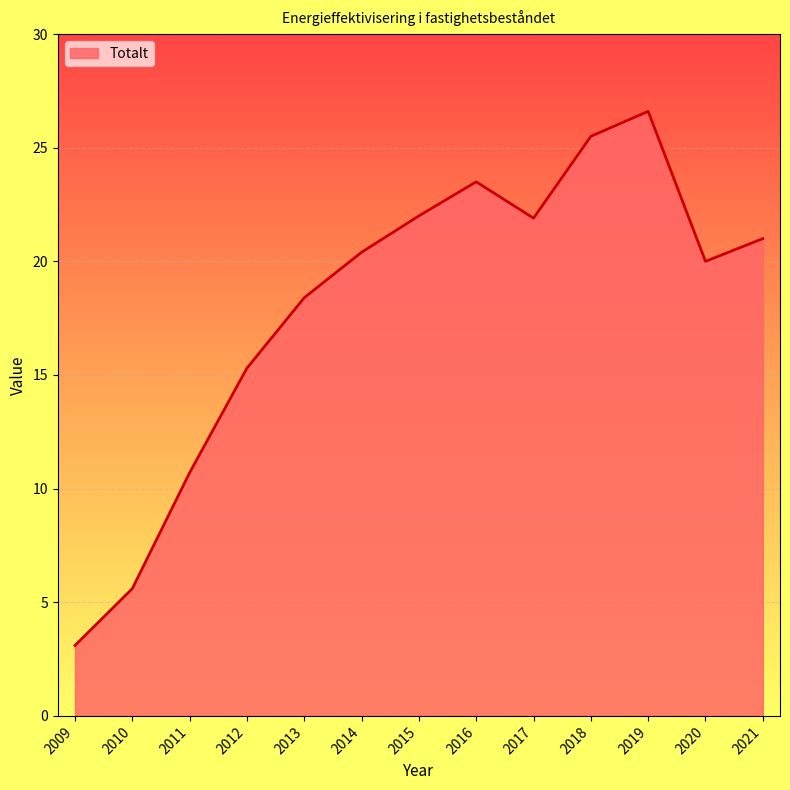

The value at 2020 is 12.5. True or false?

False